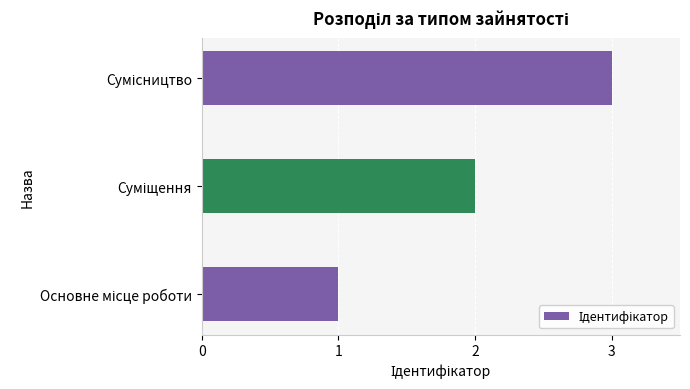

Count the values in the range 1 to 3.

3